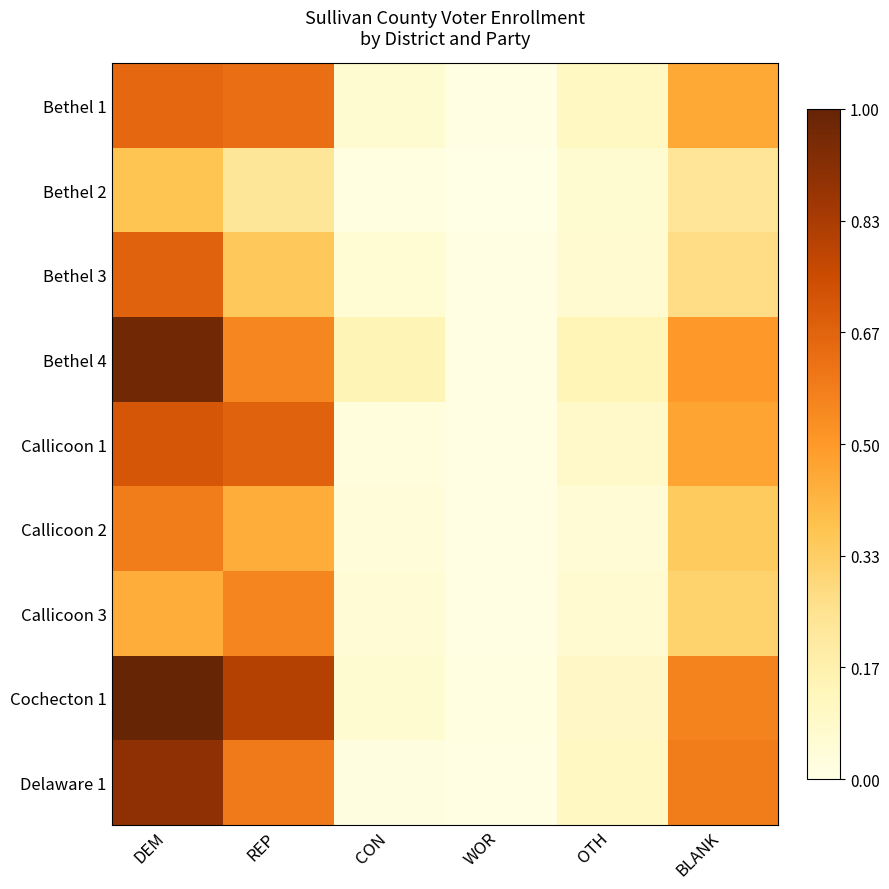

Which category has the highest value in the Bethel 1 series?

DEM